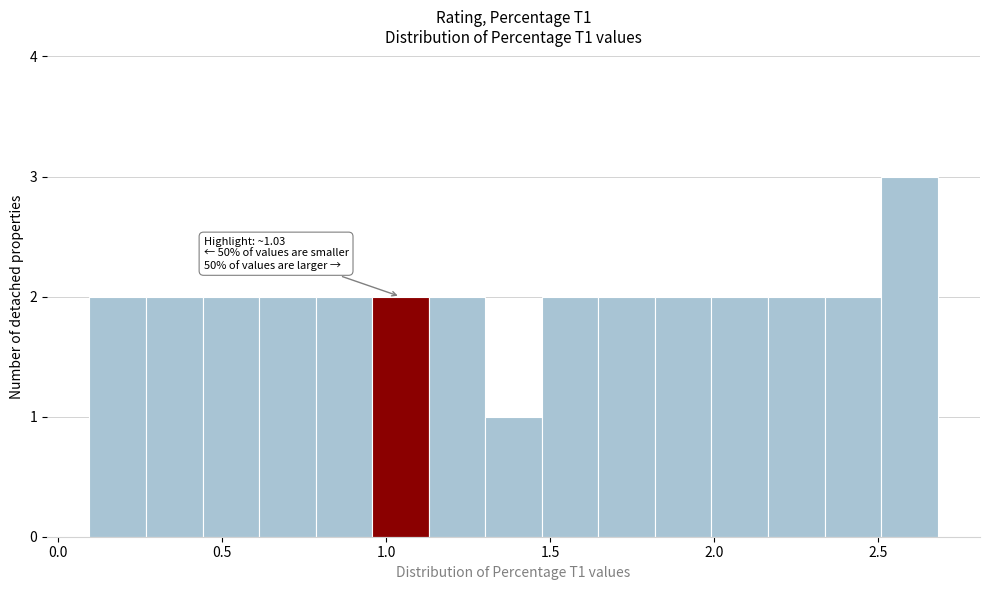

Around what value on the x-axis is the tallest bar? Give the approximate position of its centre, as read against the axis.

2.60